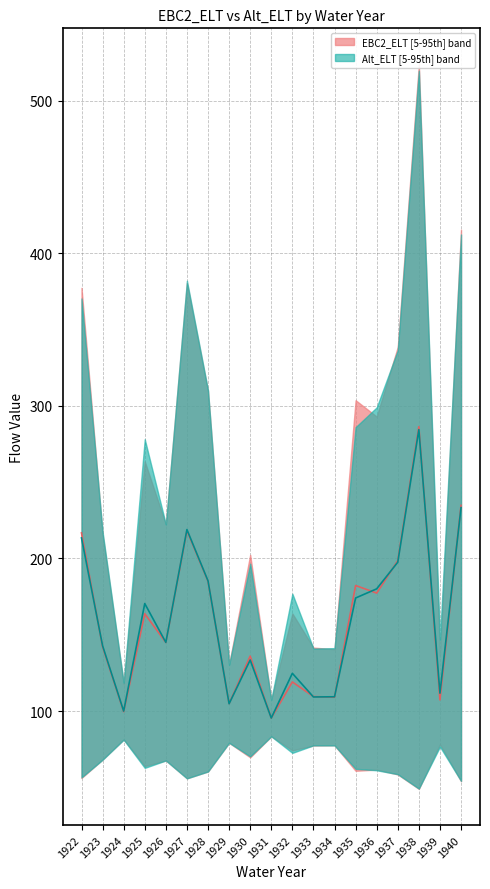

At which label does EBC2_ELT median first exceed 144?

1922